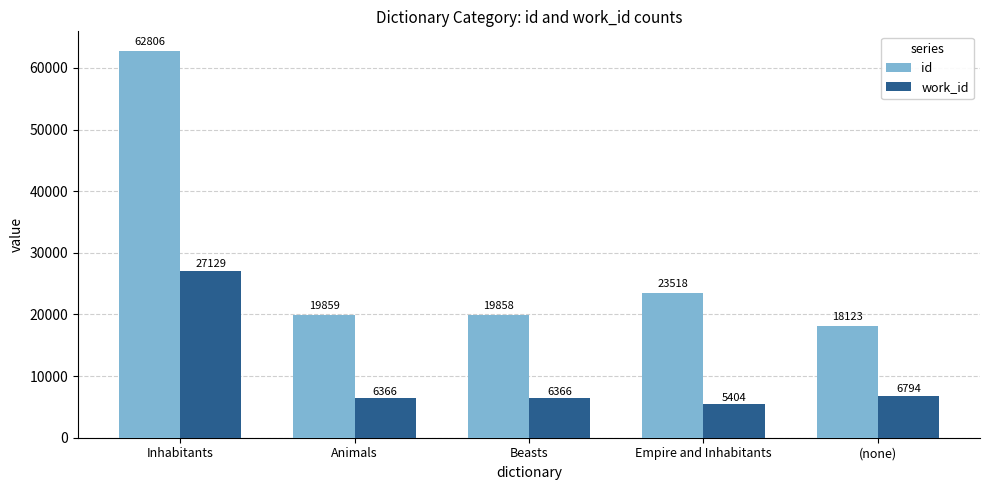

What is the value of the work_id bar at the 4th from the left?

5404